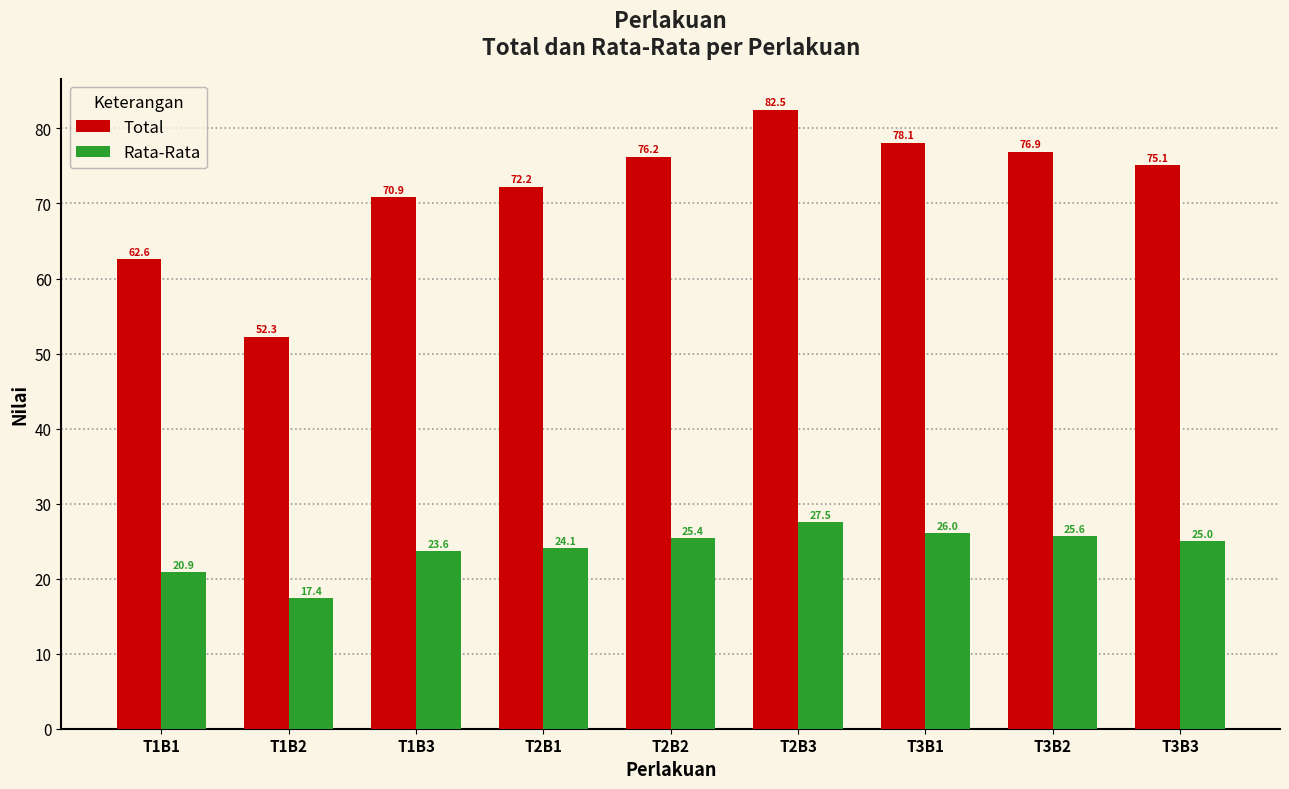

Where is Rata-Rata nearest to the value 22?

T1B1